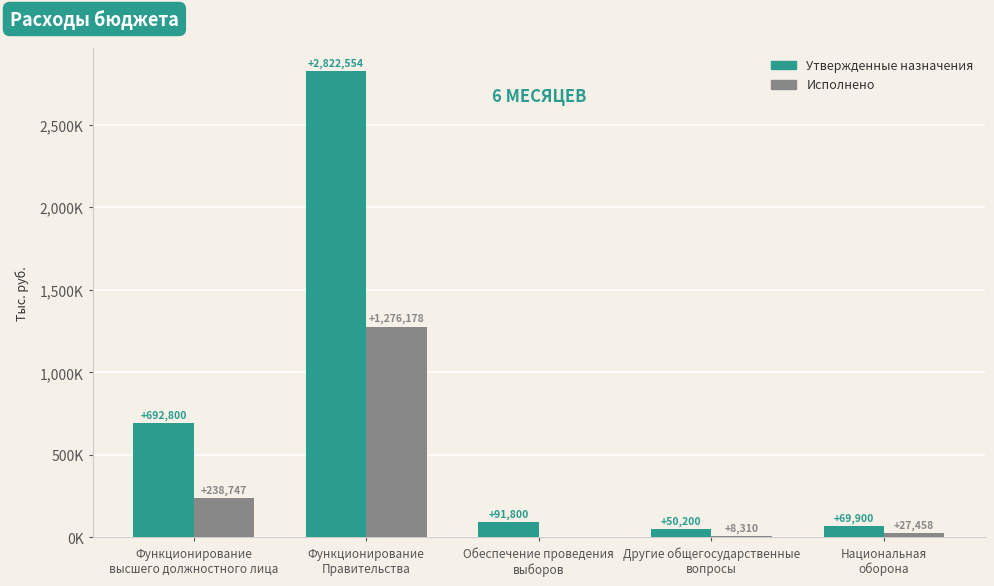

Where does the Исполнено series first go above 27458?

Функционирование
высшего должностного лица